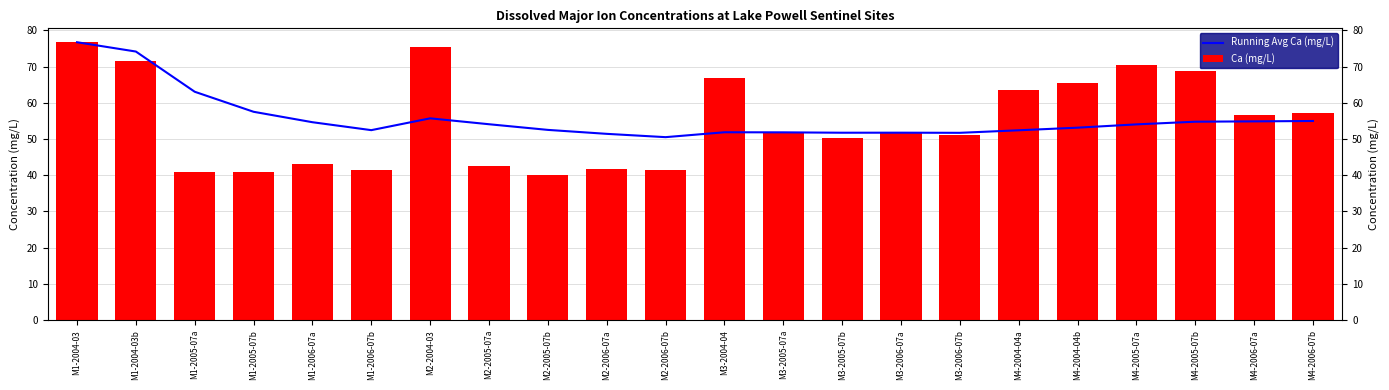

Which category has the highest value across all series?

M1-2004-03